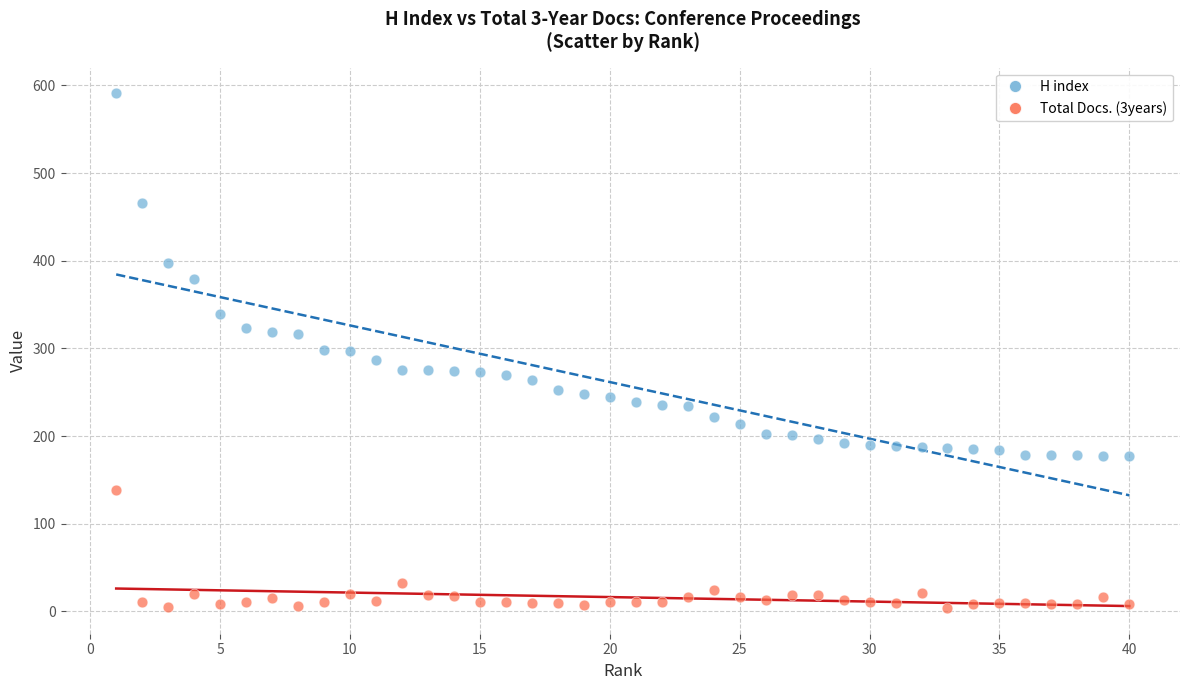

What are all the series names shown in the legend?

H index, Total Docs. (3years)